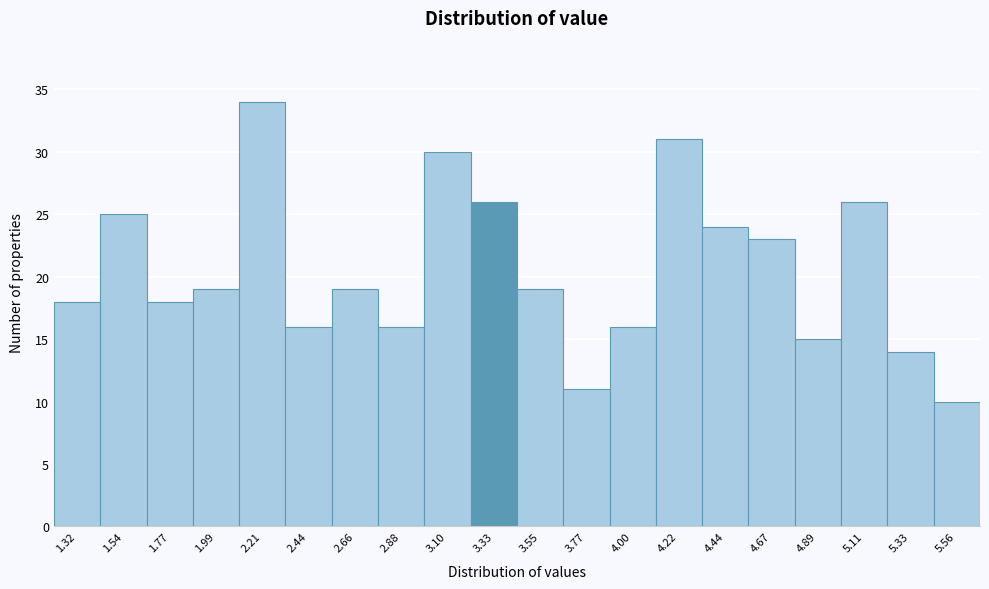

Reading right to left, extract all data points from this chart.

5.56=10	5.33=14	5.11=26	4.89=15	4.67=23	4.44=24	4.22=31	4.00=16	3.77=11	3.55=19	3.33=26	3.10=30	2.88=16	2.66=19	2.44=16	2.21=34	1.99=19	1.77=18	1.54=25	1.32=18